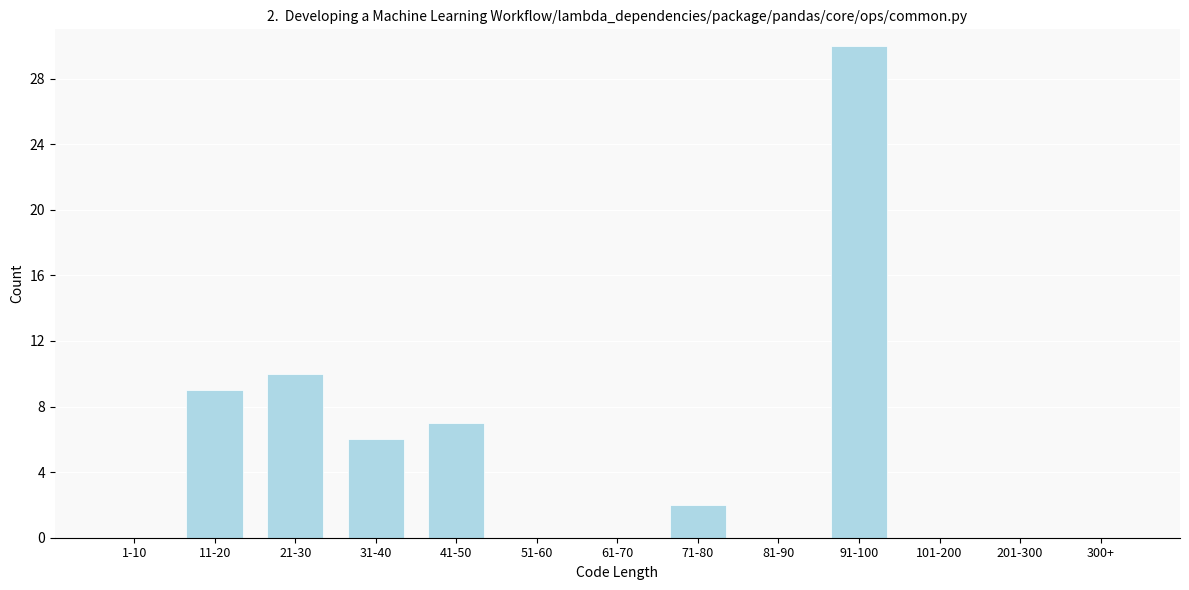

Reading left to right, what are all the values shown in this chart?

1-10=0	11-20=9	21-30=10	31-40=6	41-50=7	51-60=0	61-70=0	71-80=2	81-90=0	91-100=30	101-200=0	201-300=0	300+=0